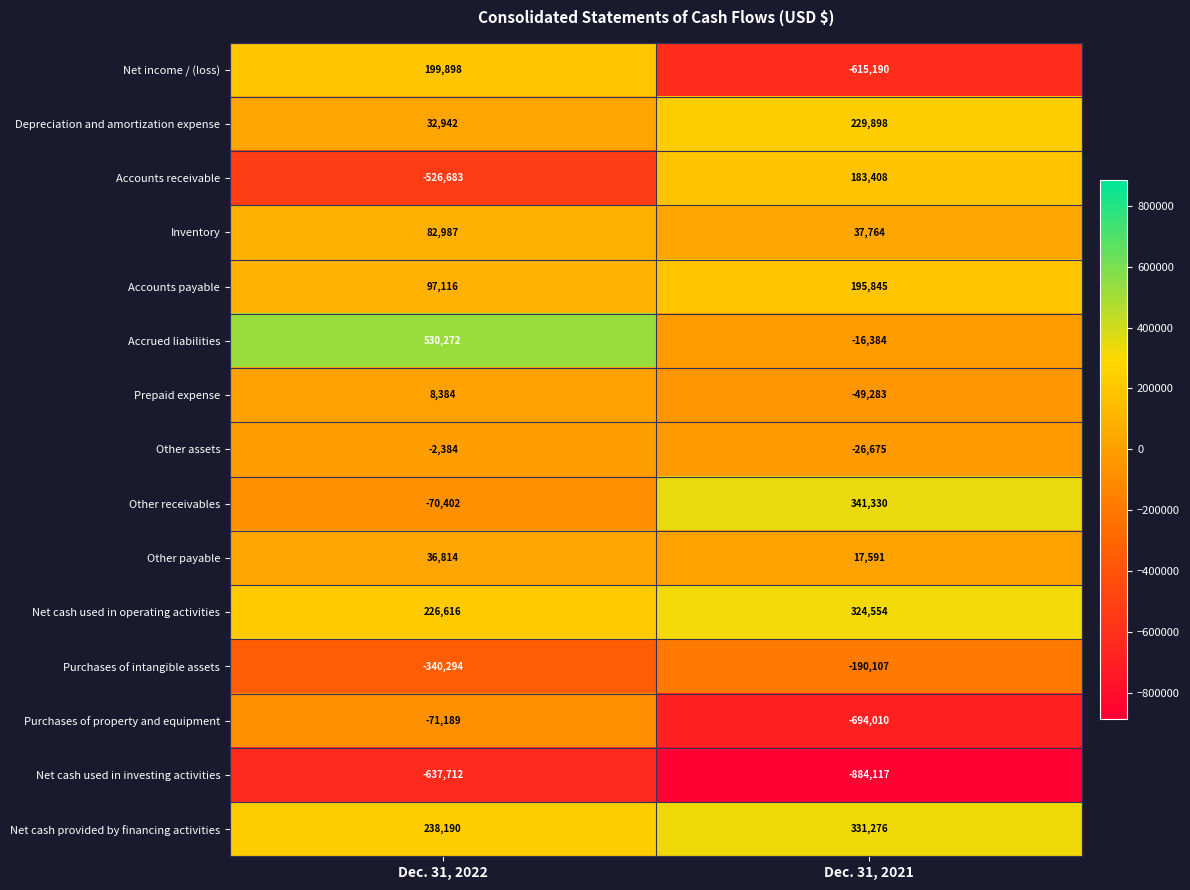

Rank the series at Dec. 31, 2022 from highest to lowest value.

Accrued liabilities, Net cash provided by financing activities, Net cash used in operating activities, Net income / (loss), Accounts payable, Inventory, Other payable, Depreciation and amortization expense, Prepaid expense, Other assets, Other receivables, Purchases of property and equipment, Purchases of intangible assets, Accounts receivable, Net cash used in investing activities